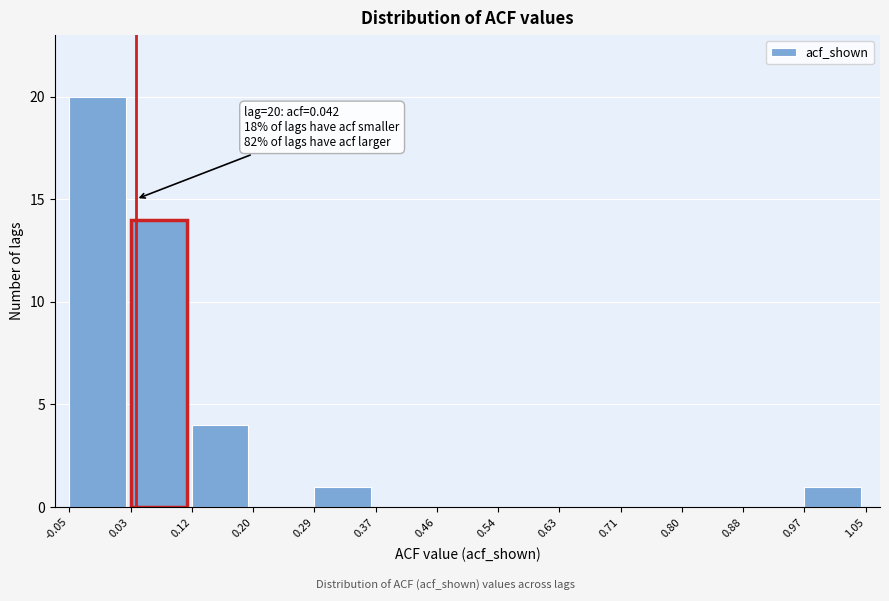

Which range on the x-axis has the tallest bar?

-0.05 to 0.03